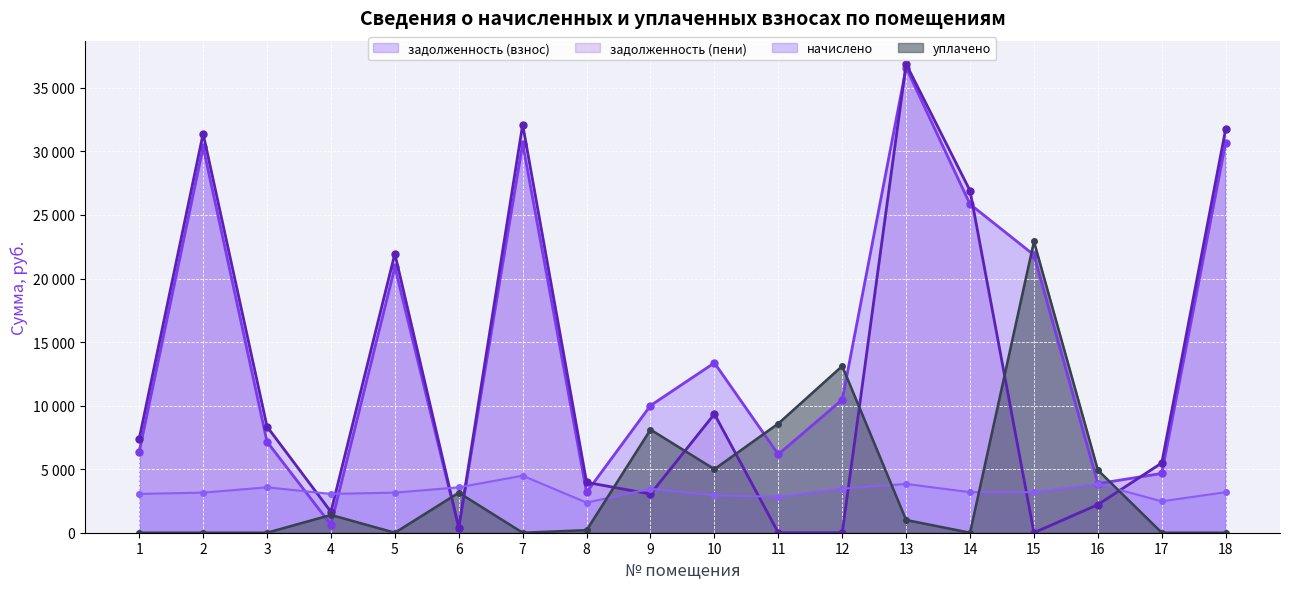

Is it true that начислено equals 3830.4 at 16?

True